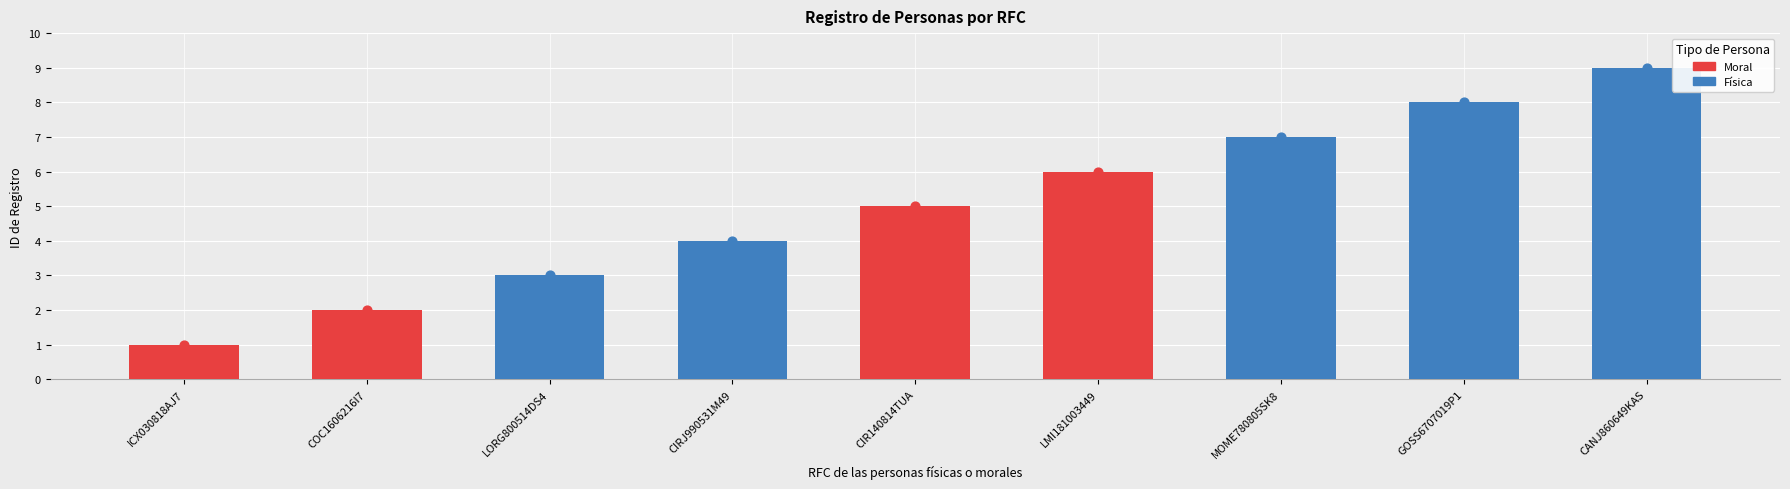

What is the change in value from LORG800514DS4 to CIR140814TUA?

+2